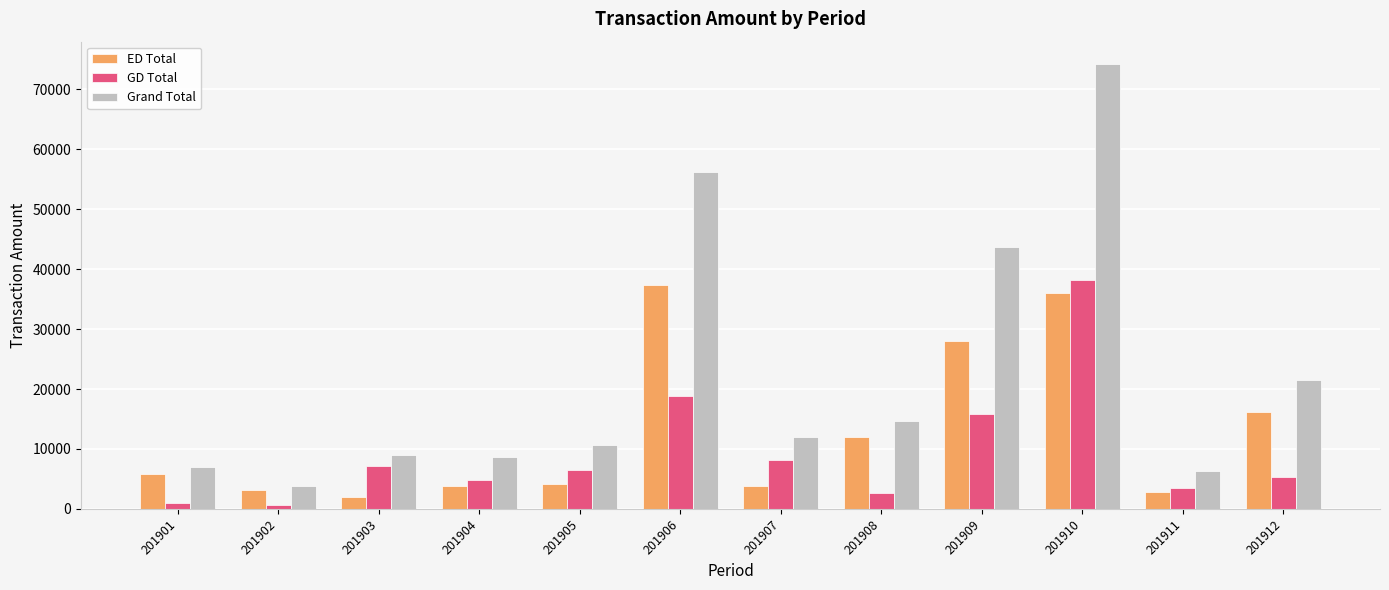

What is the sum of the ED Total values at 201903 and 201901?

7880.0